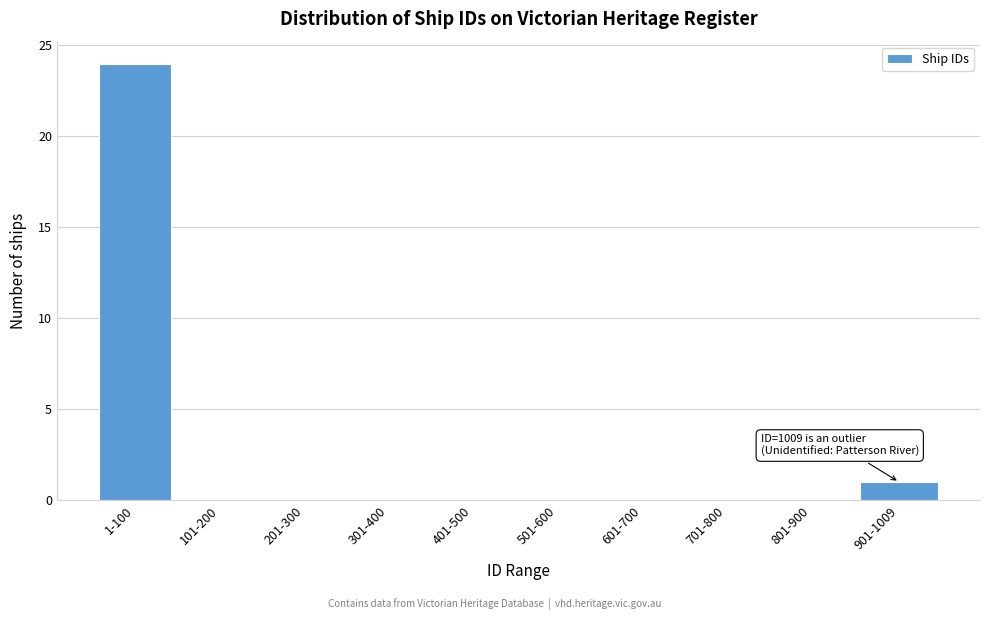

Reading left to right, extract all data points from this chart.

1-100=24	101-200=0	201-300=0	301-400=0	401-500=0	501-600=0	601-700=0	701-800=0	801-900=0	901-1009=1